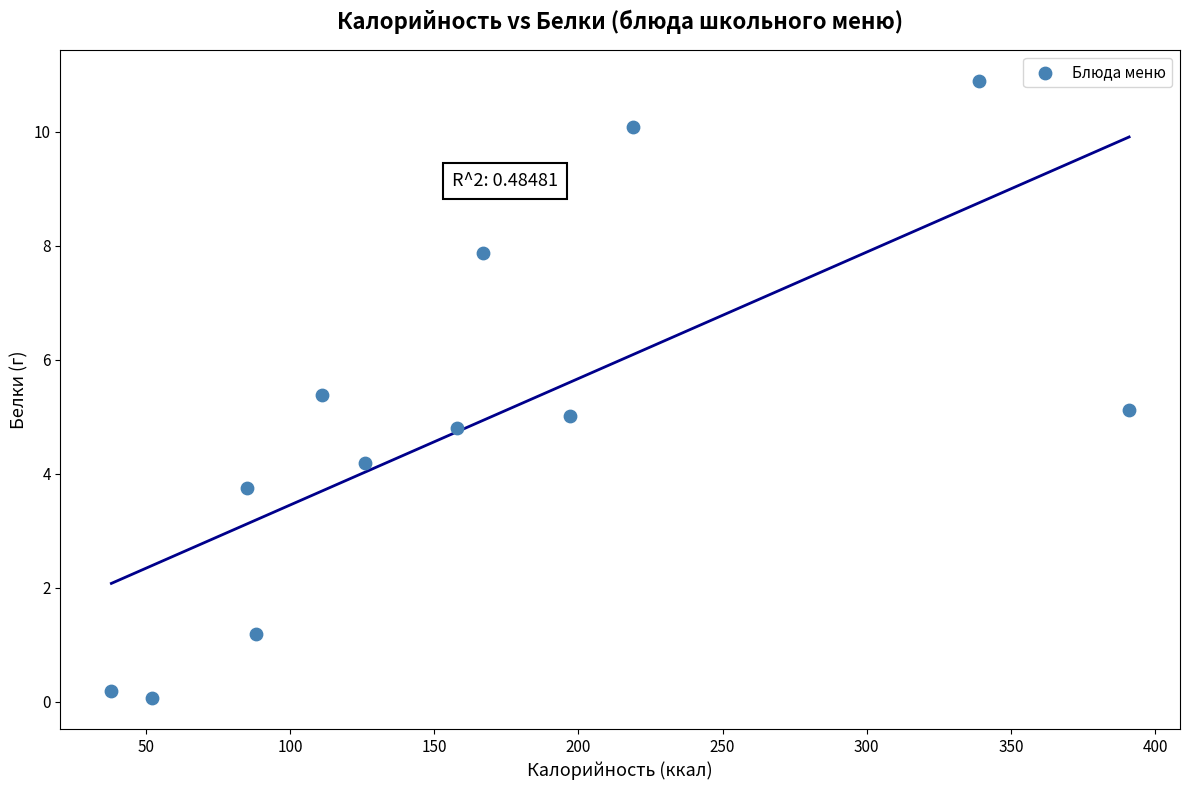

What is the range of Y values (max minus min)?

10.8